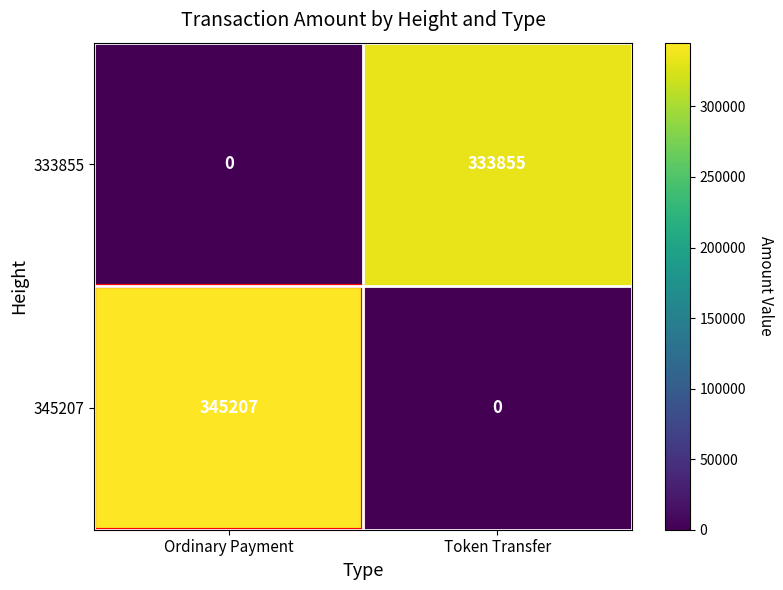

Rank the series by their maximum value, from highest to lowest.

345207, 333855